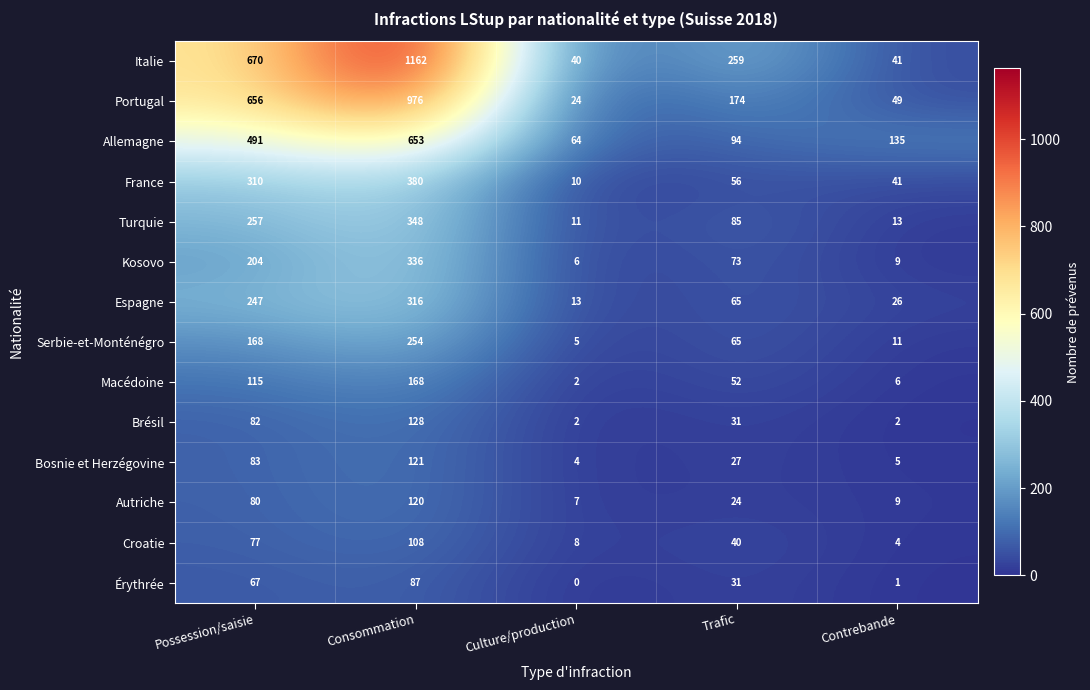

Between Consommation and Culture/production, which series saw the biggest shift?

Italie